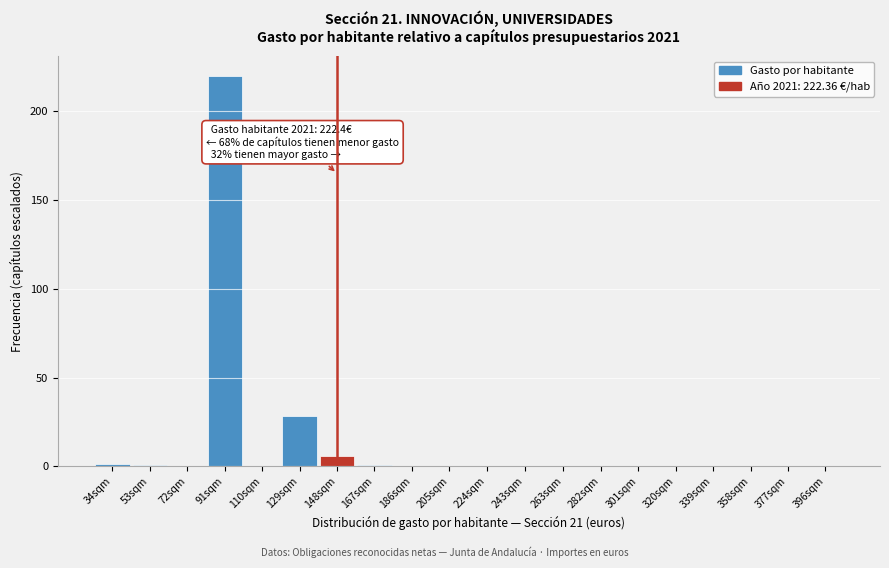

What is the maximum value shown in the chart?

220.0